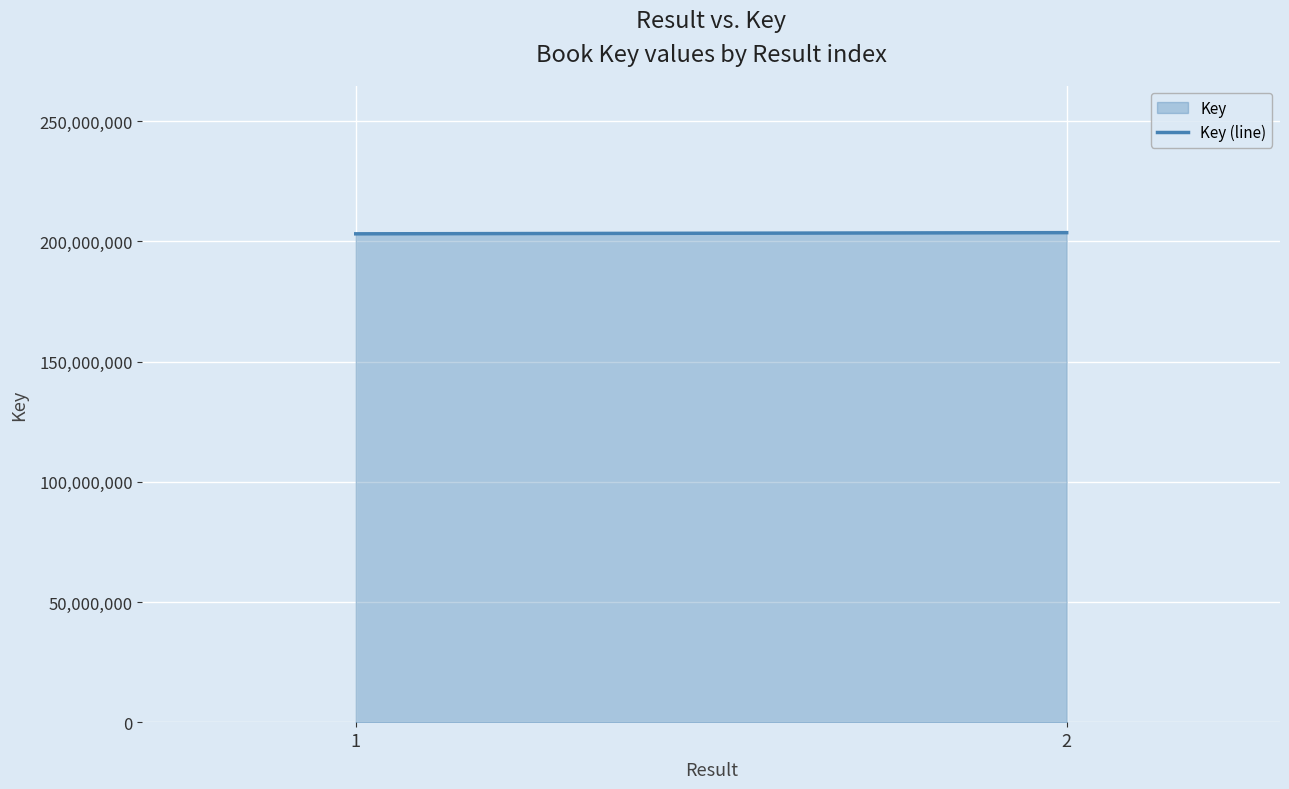

What is the sum of the values at 2 and 1?

406833918